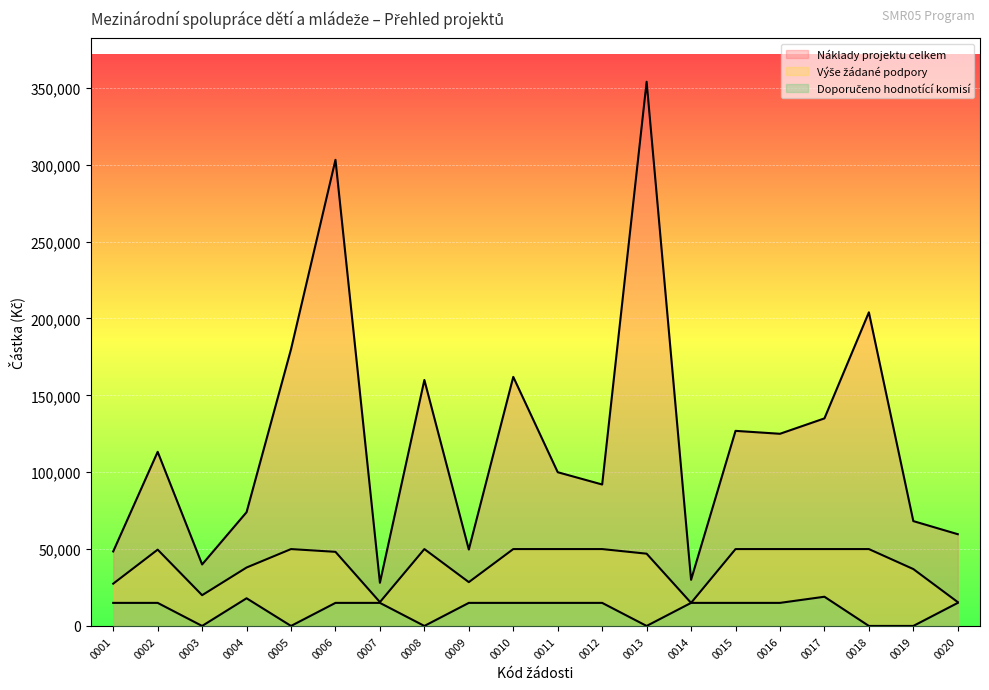

What is the value of the Doporučeno hodnotící komisí point at the 4th from the left?

18000